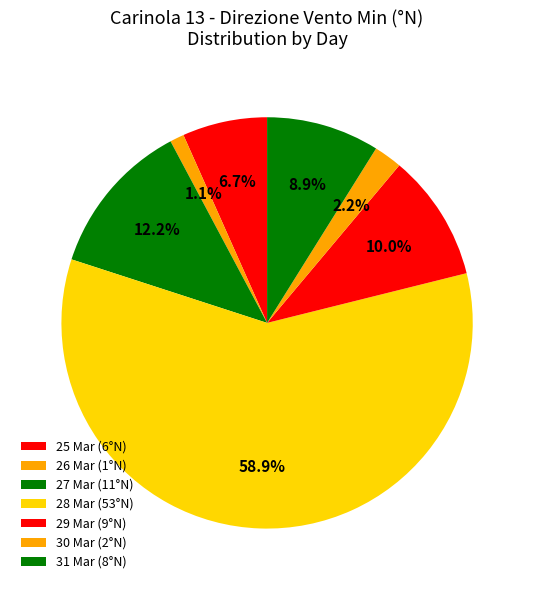

What is the majority slice?

2024-03-28